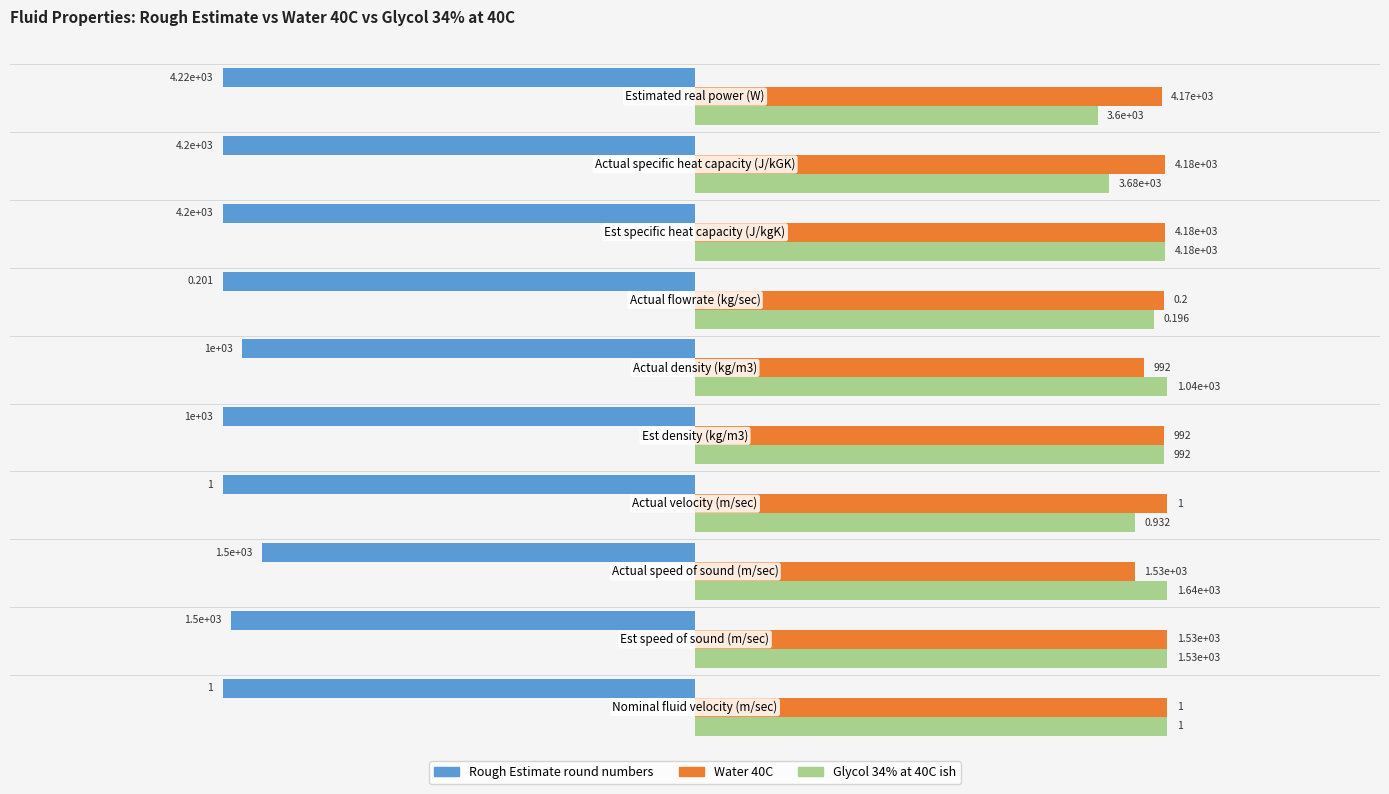

What are all the series names shown in the legend?

Rough Estimate round numbers, Water 40C, Glycol 34% at 40C ish